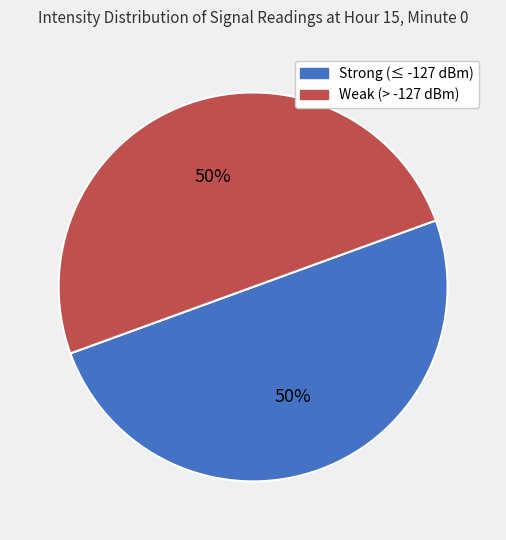

How many segments does this pie chart have?

2